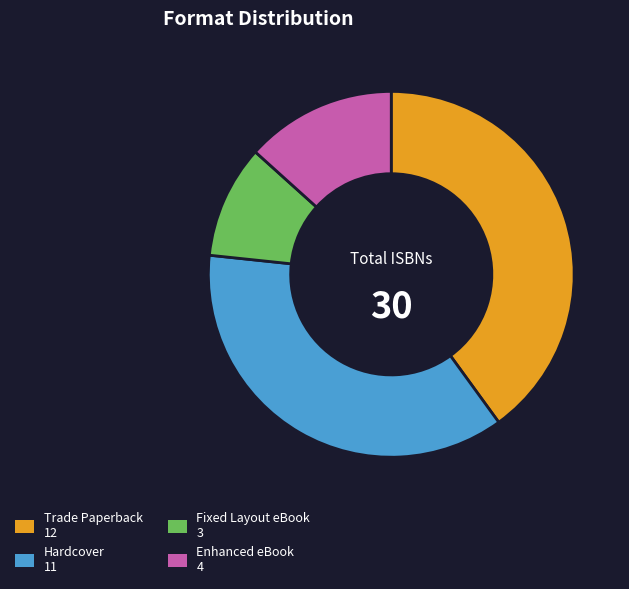

The Enhanced eBook slice represents 2% of the pie. True or false?

False